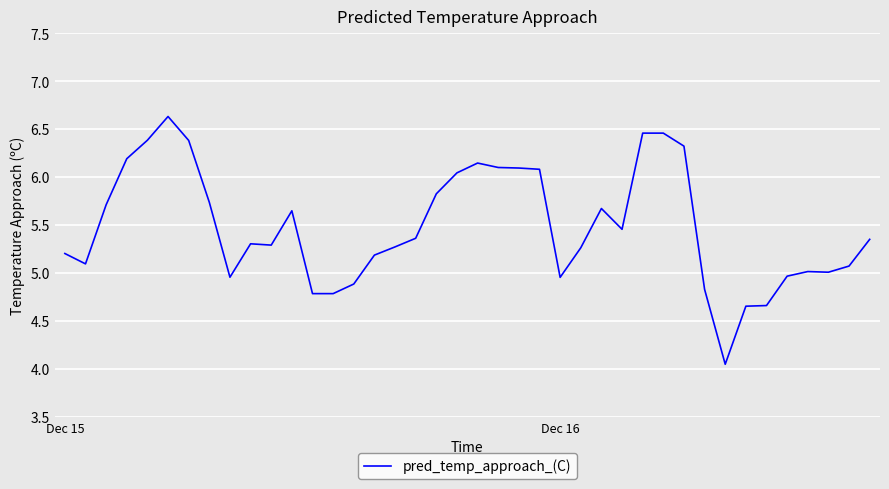

What is the maximum value shown in the chart?

6.6